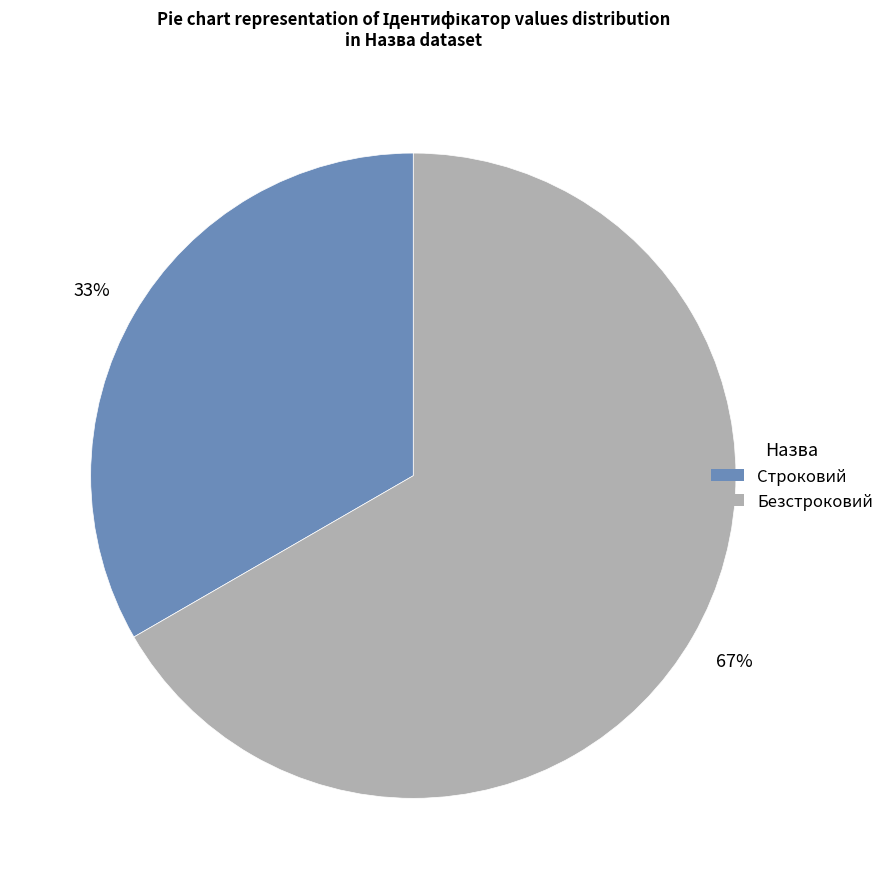

To the nearest percent, what portion does Безстроковий represent?

67%